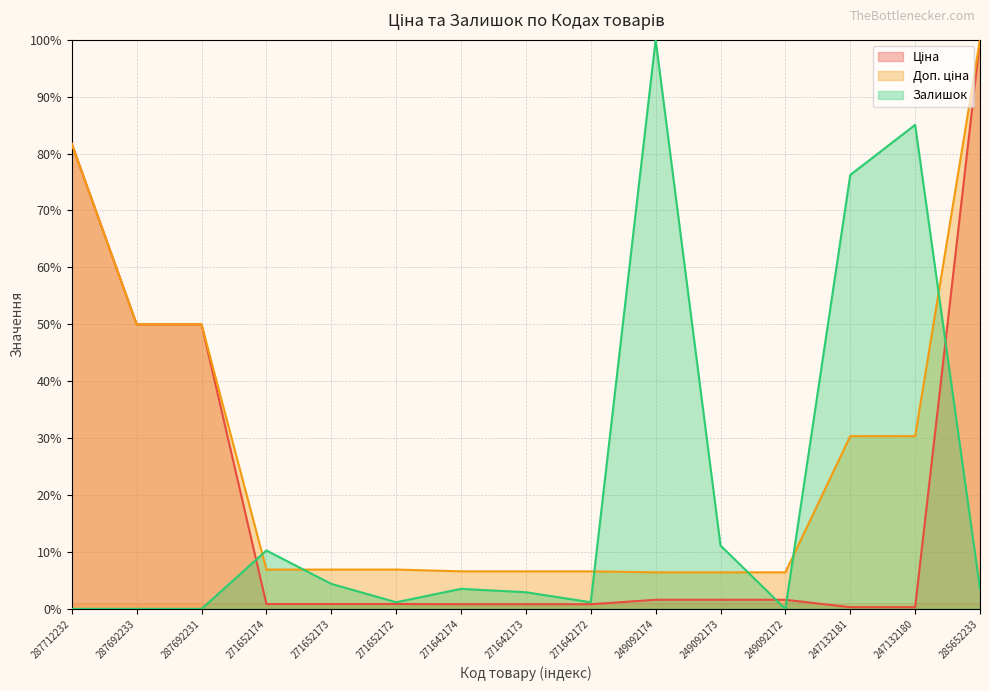

How many categories are shown in the chart?

15